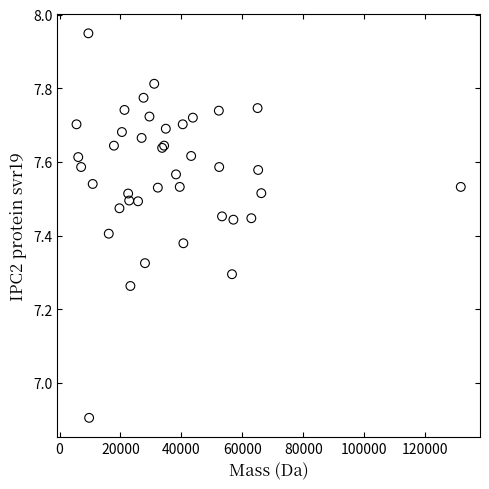

What Y value in the scatter plot is closest to 7?

6.9